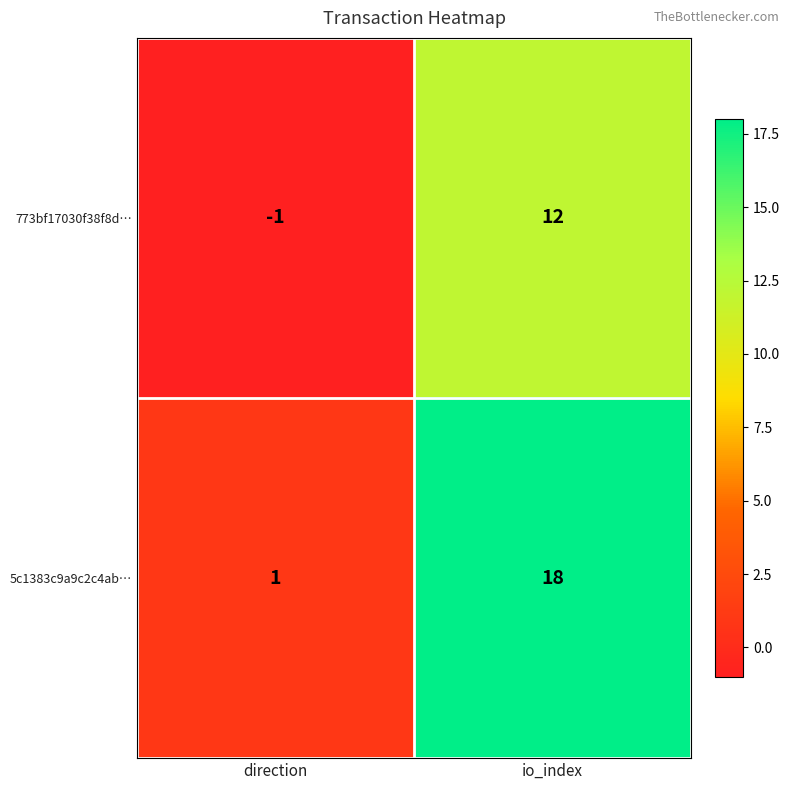

What is the smallest value displayed?

-1